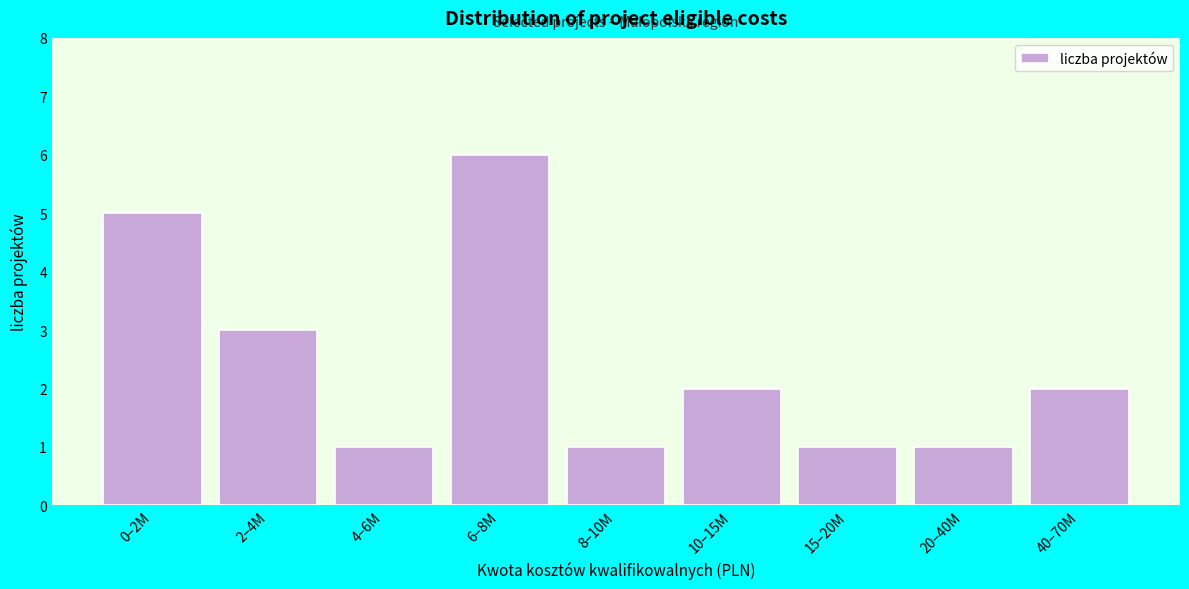

Reading left to right, extract all data points from this chart.

5	3	1	6	1	2	1	1	2